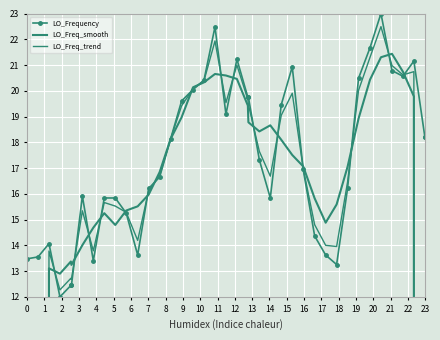

What is the sum of all LO_Freq_trend values?

-76022535.8